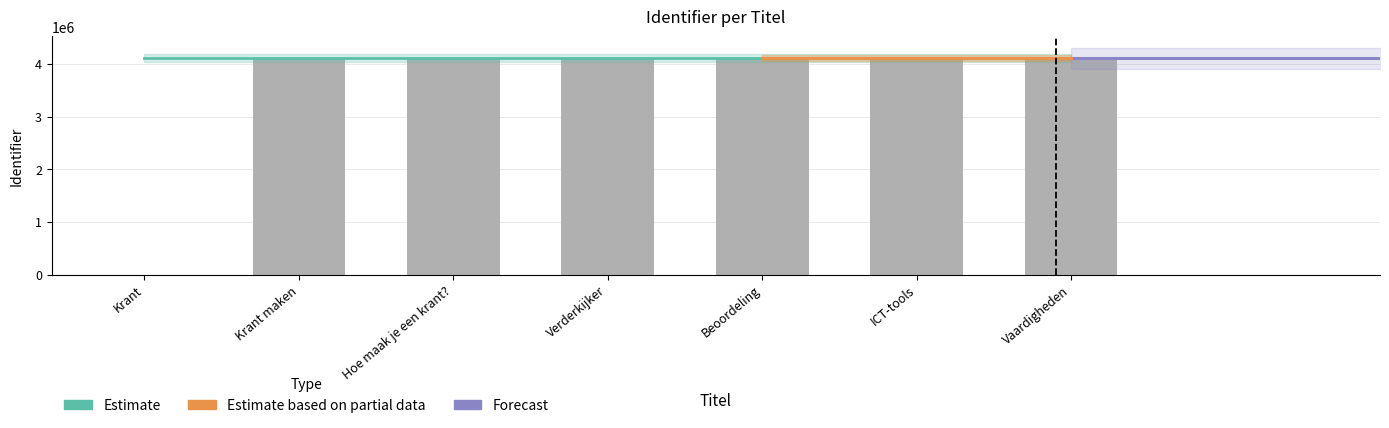

Reading left to right, extract all data points from this chart.

0	4108752	4108753	4108754	4108755	4108756	4108757